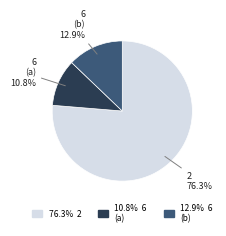

Is there any slice that represents more than half of the pie?

Yes